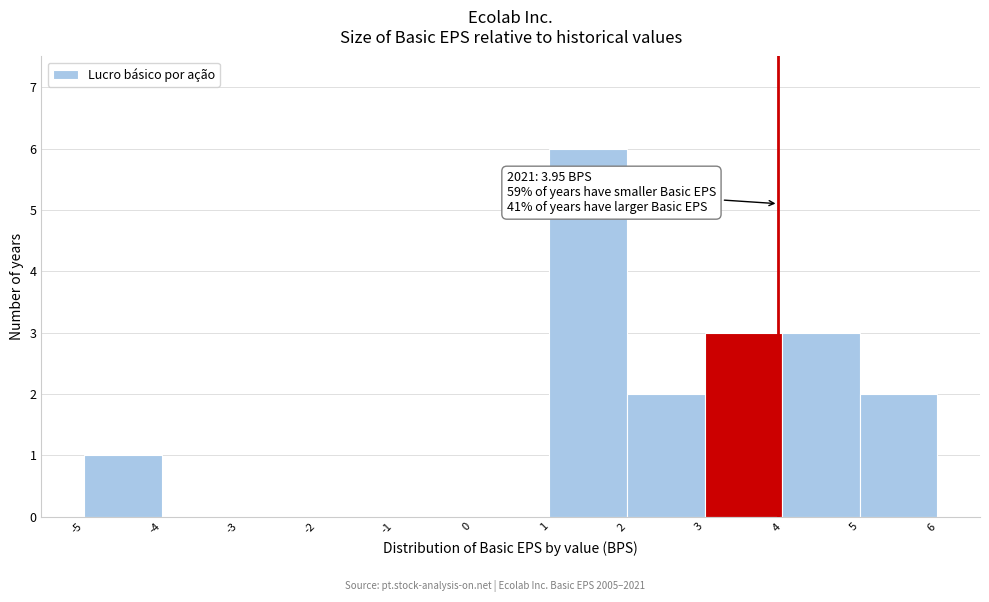

Over which range of the x-axis is the bar tallest?

1 to 2